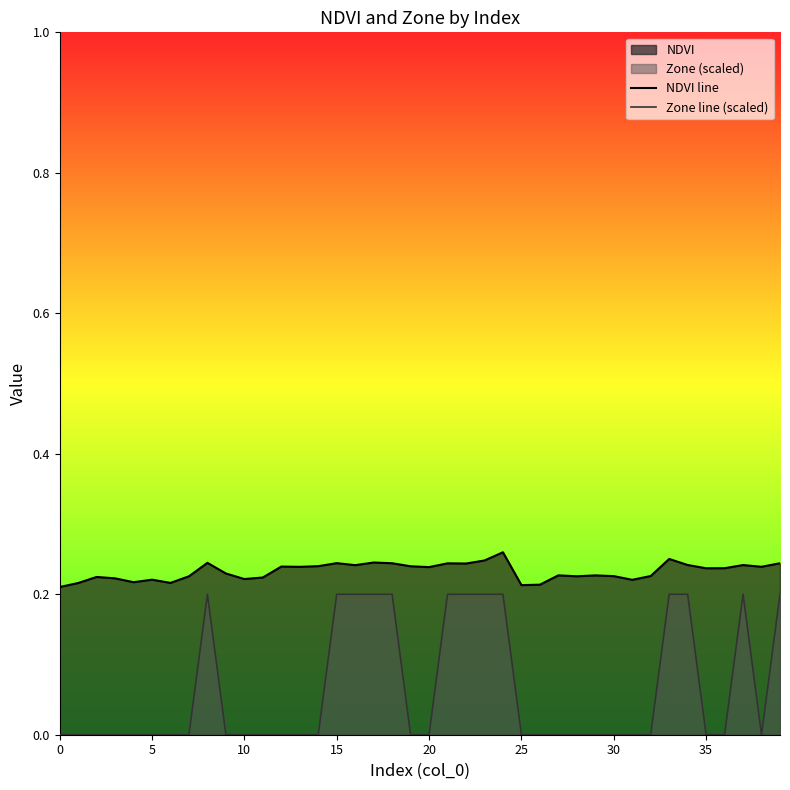

The value of NDVI line at 18 is 0.1. True or false?

False